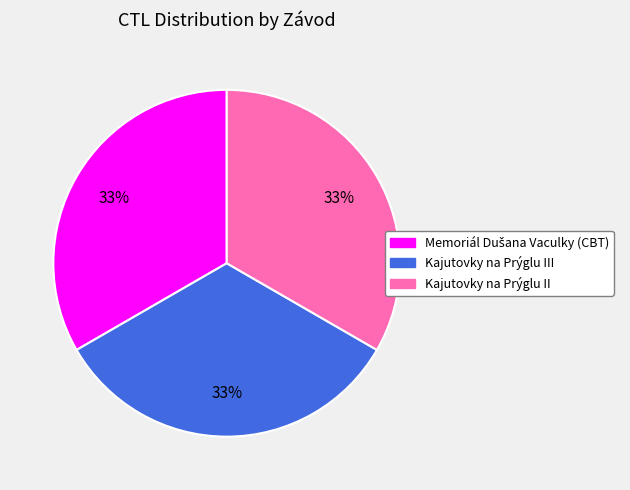

Is there any slice that represents more than half of the pie?

No